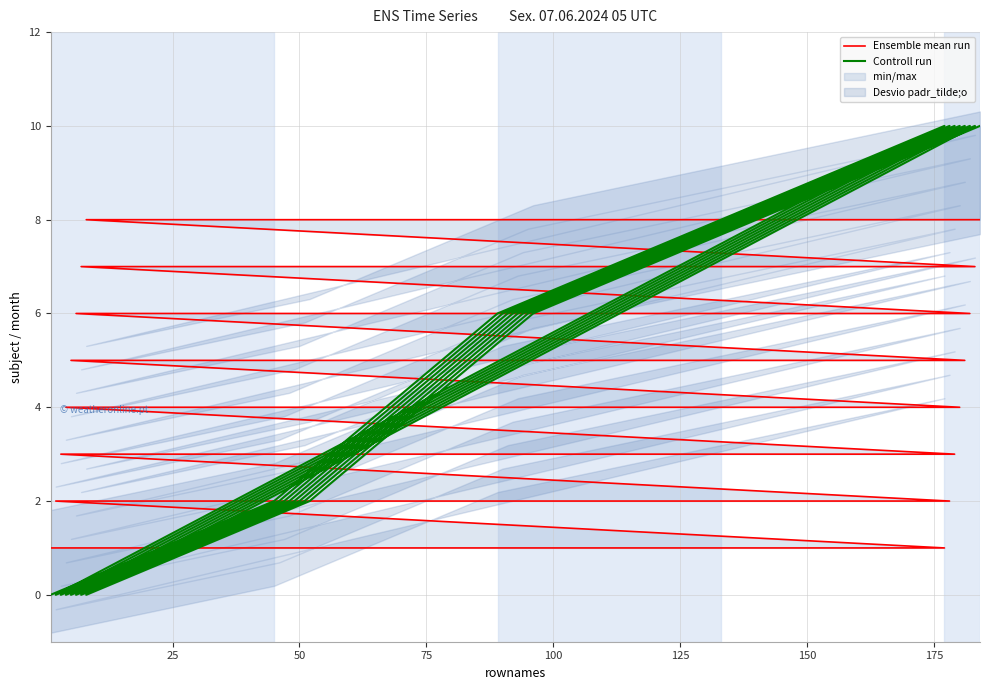

What is the value of the Ensemble mean run point at the 30th from the left?

6